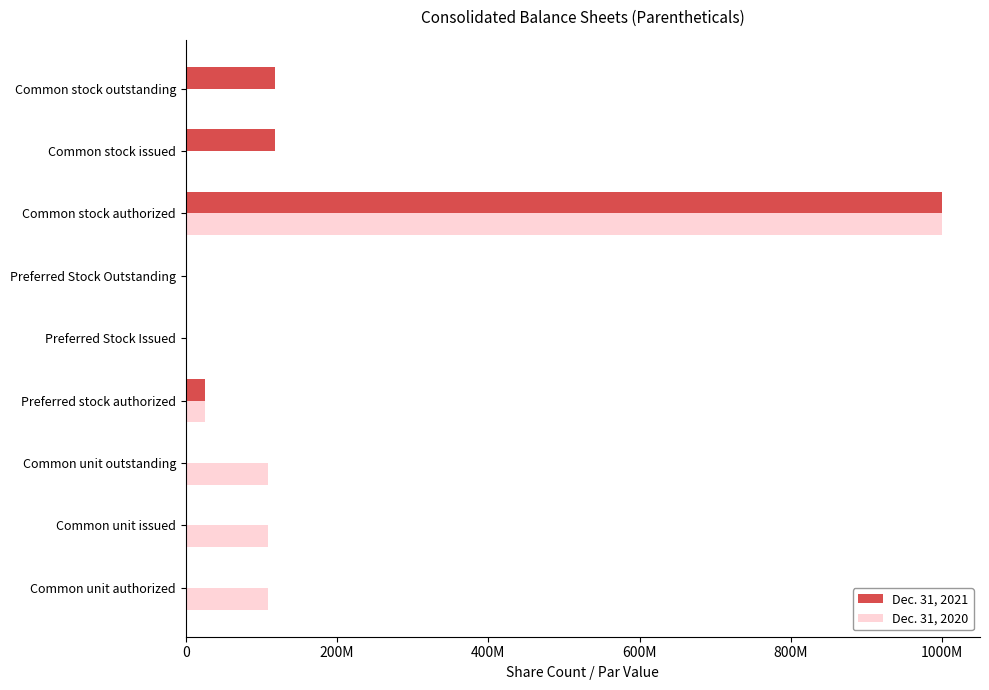

What are all the series names shown in the legend?

Dec. 31, 2021, Dec. 31, 2020